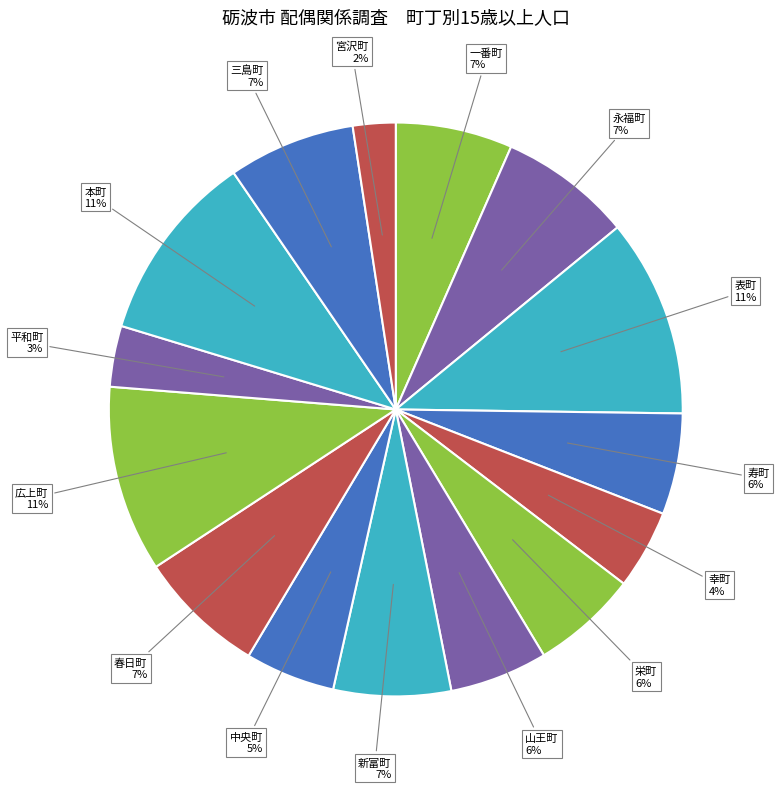

Is the sum of 寿町 and 三島町 greater than half?

No